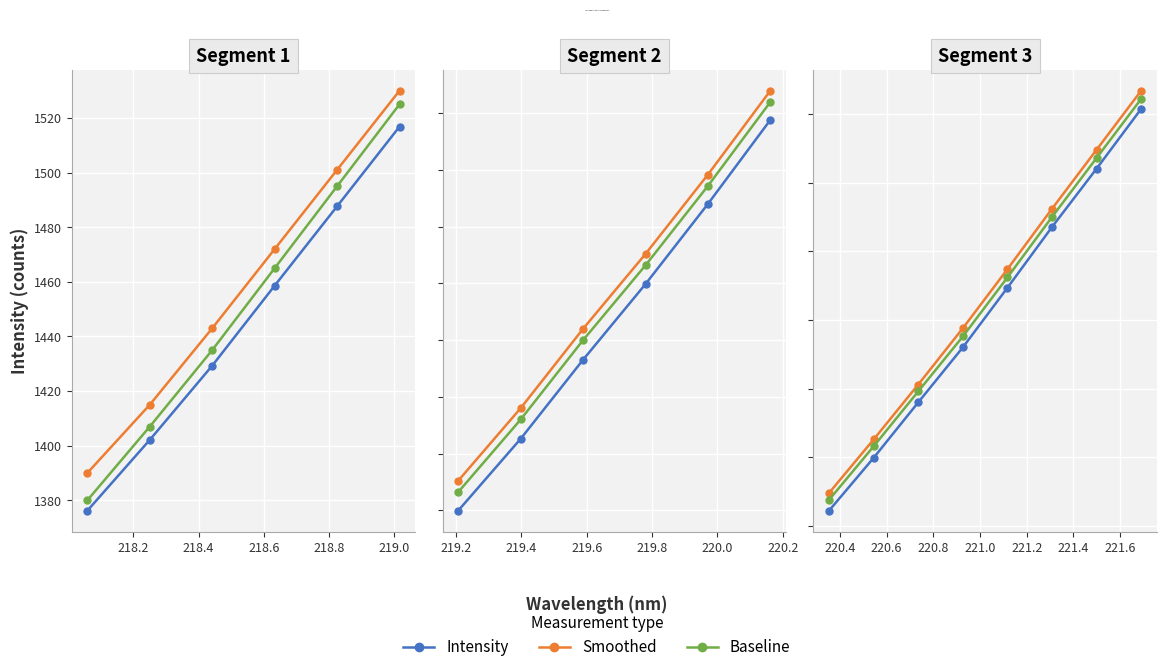

True or false: Intensity and Baseline intersect in this chart.

False